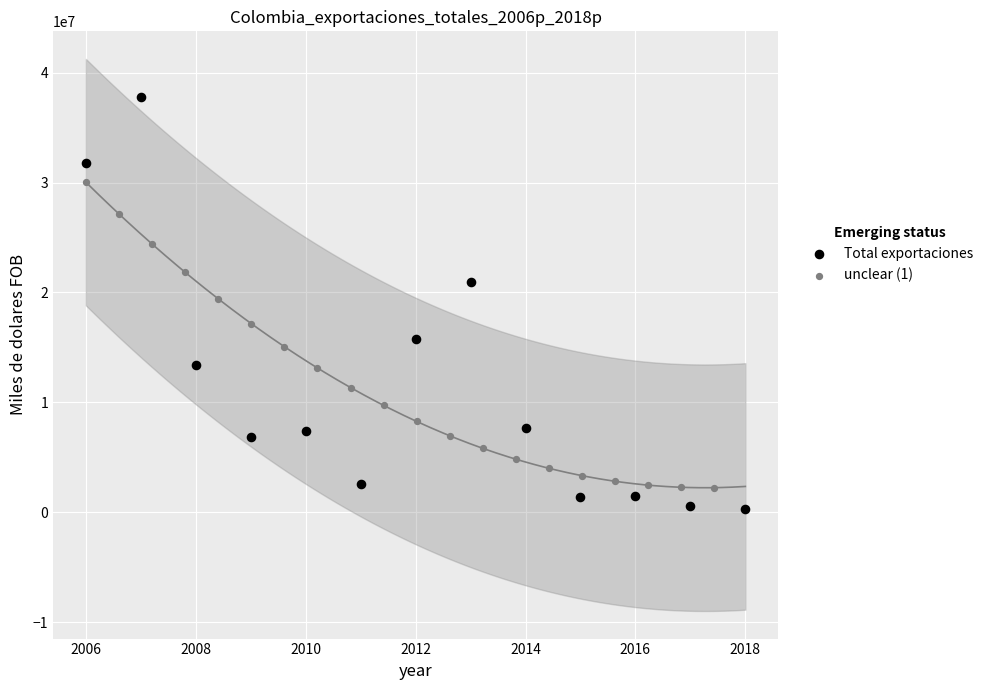

Which series has the widest spread of Y values?

Total exportaciones